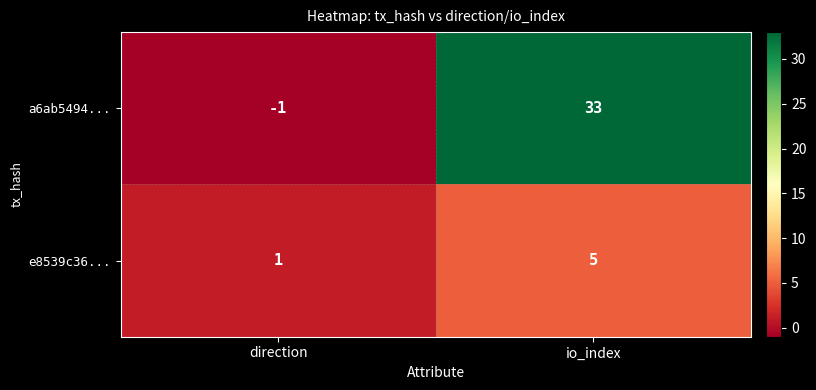

Which series has the largest total across all categories?

a6ab5494...